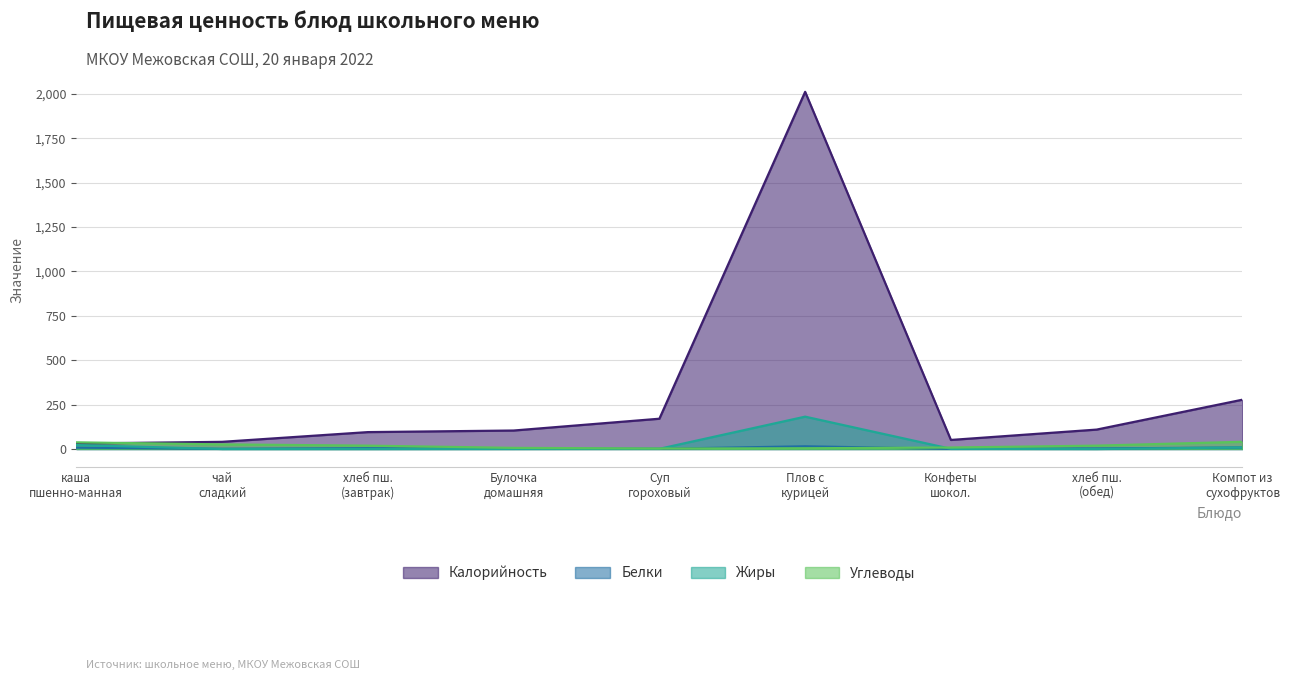

How many data points does each series have?

9